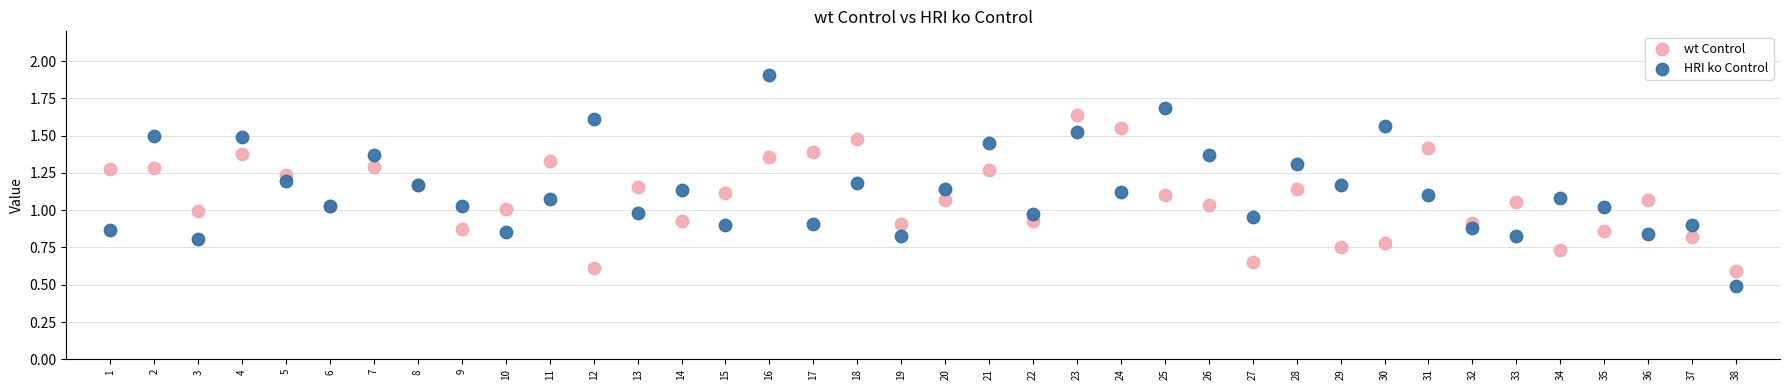

Which series has the largest Y range (max minus min)?

HRI ko Control